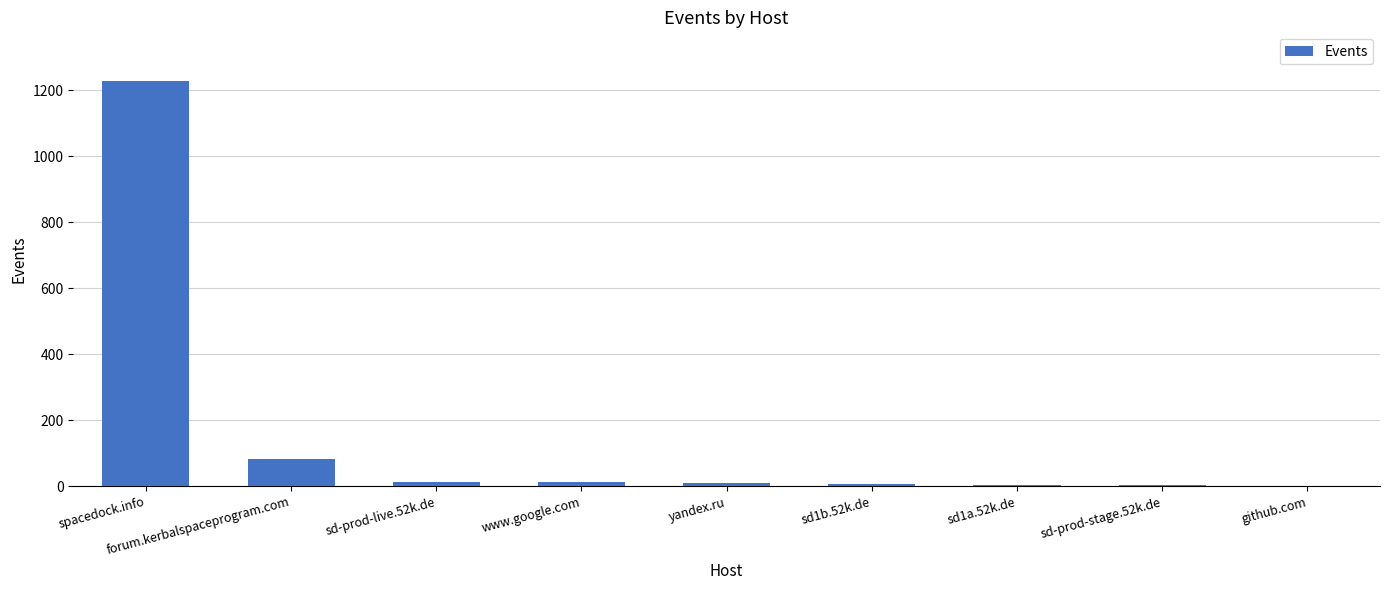

The chart shows a value of 498 at spacedock.info. True or false?

False